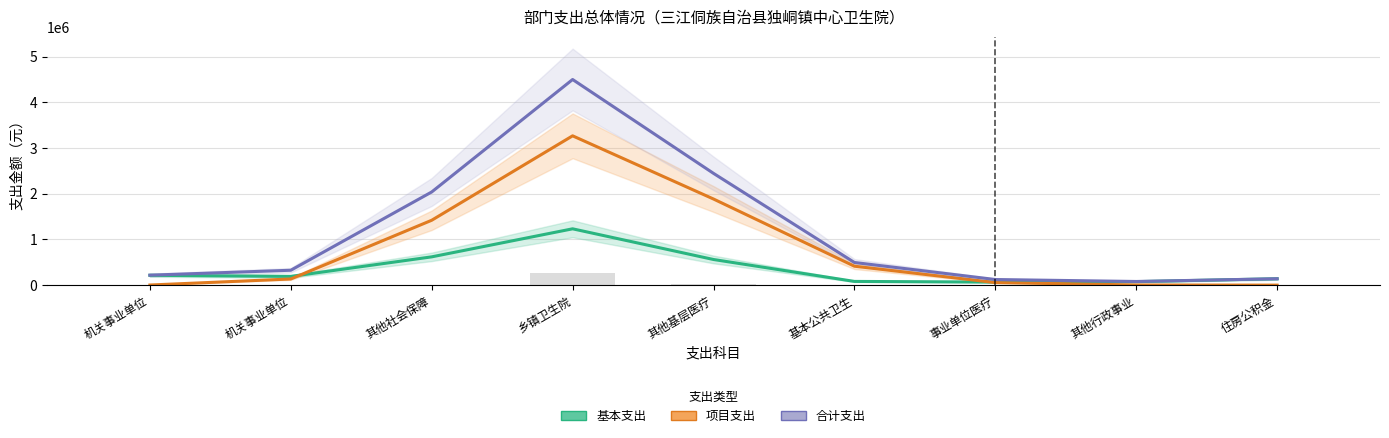

The value of 项目支出 at 乡镇卫生院 is 1664152.6. True or false?

False